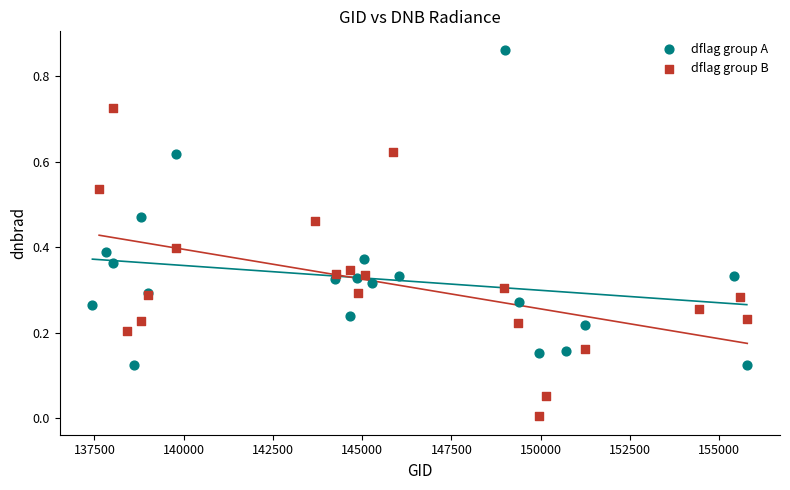

Which series reaches the maximum Y coordinate?

dflag group A